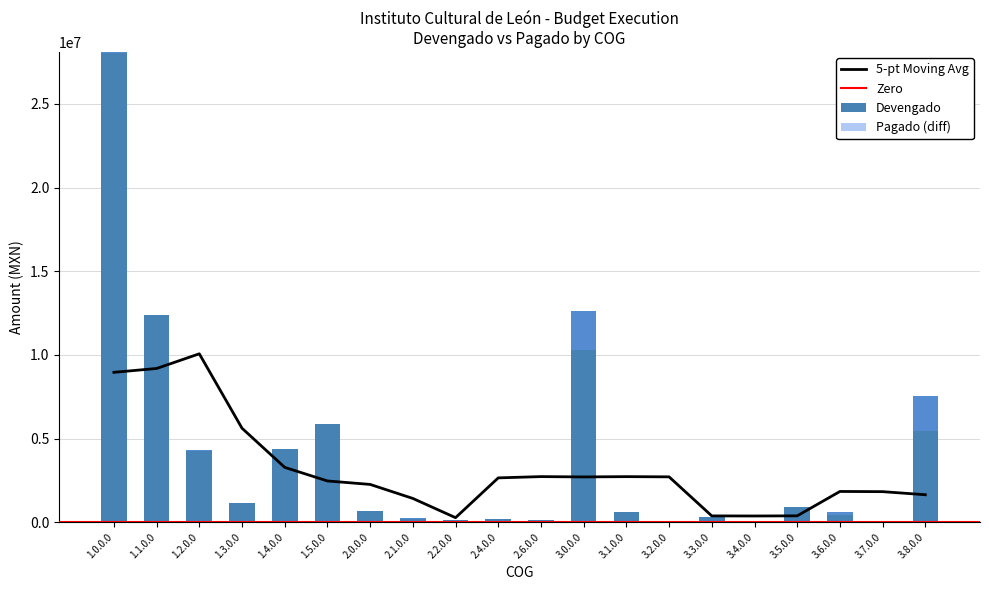

Is it true that the value at 1.4.0.0 is 7504498.0?

False